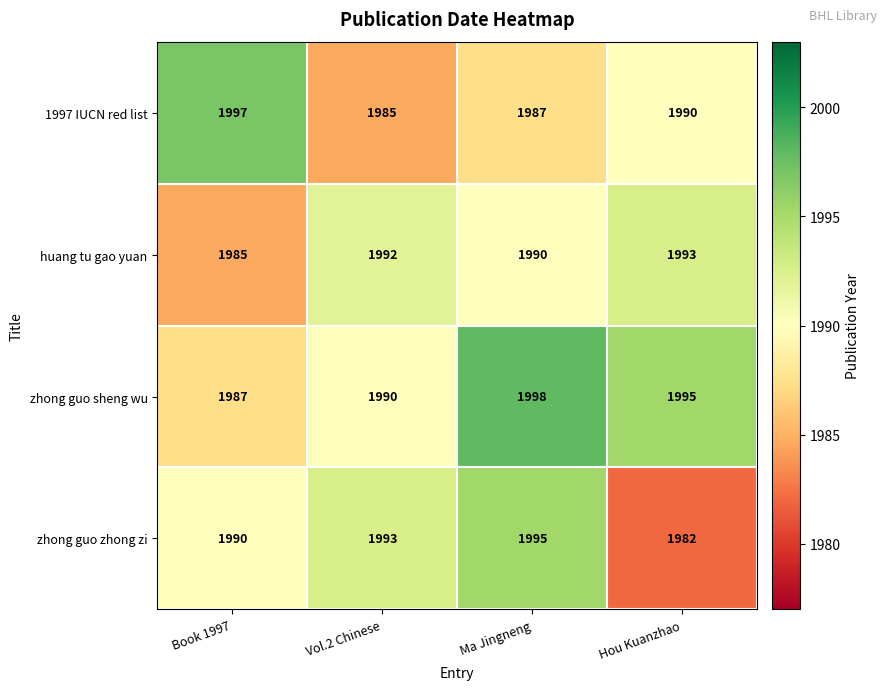

Which series has the widest spread of values?

zhong guo zhong zi